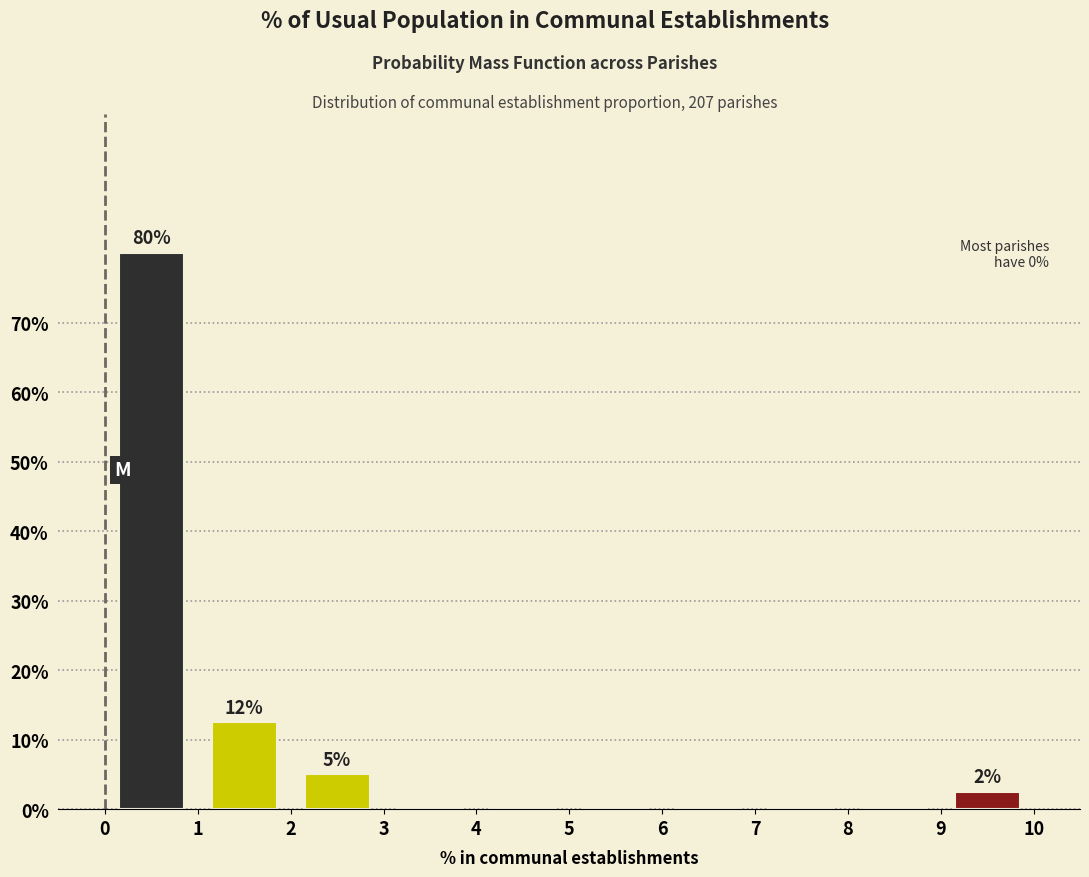

Which range on the x-axis has the tallest bar?

0 to 1